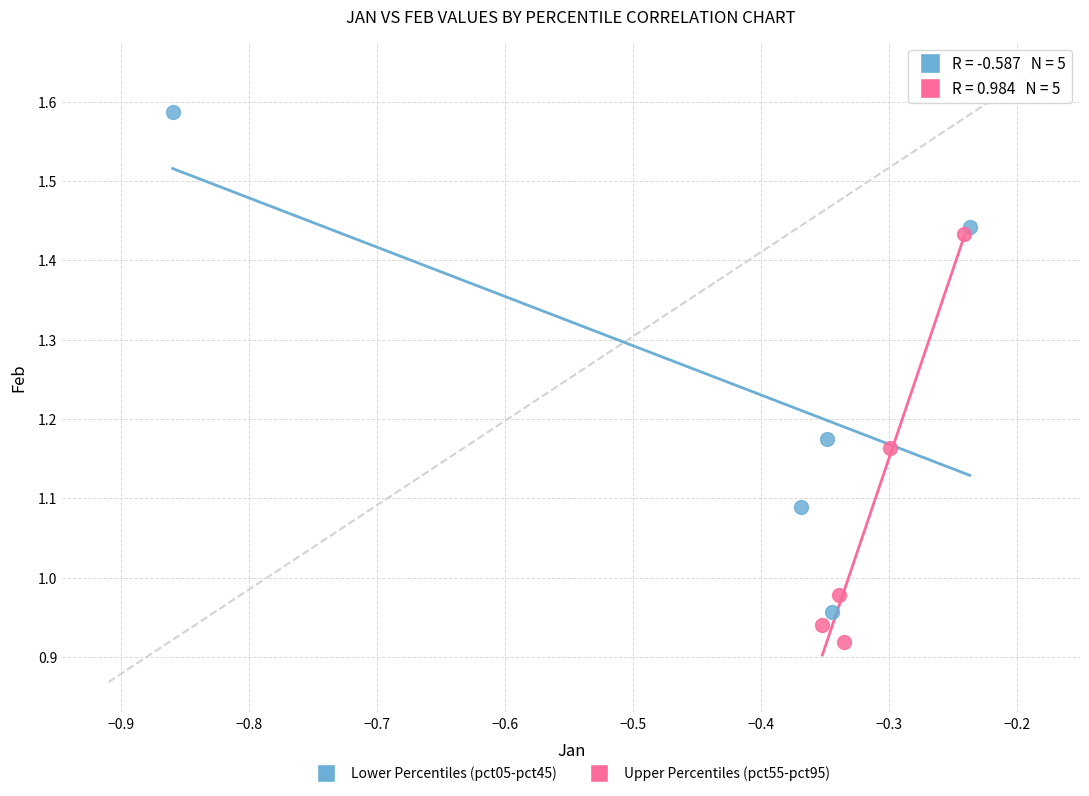

Which series has the widest spread of Y values?

Lower Percentiles (pct05-pct45)